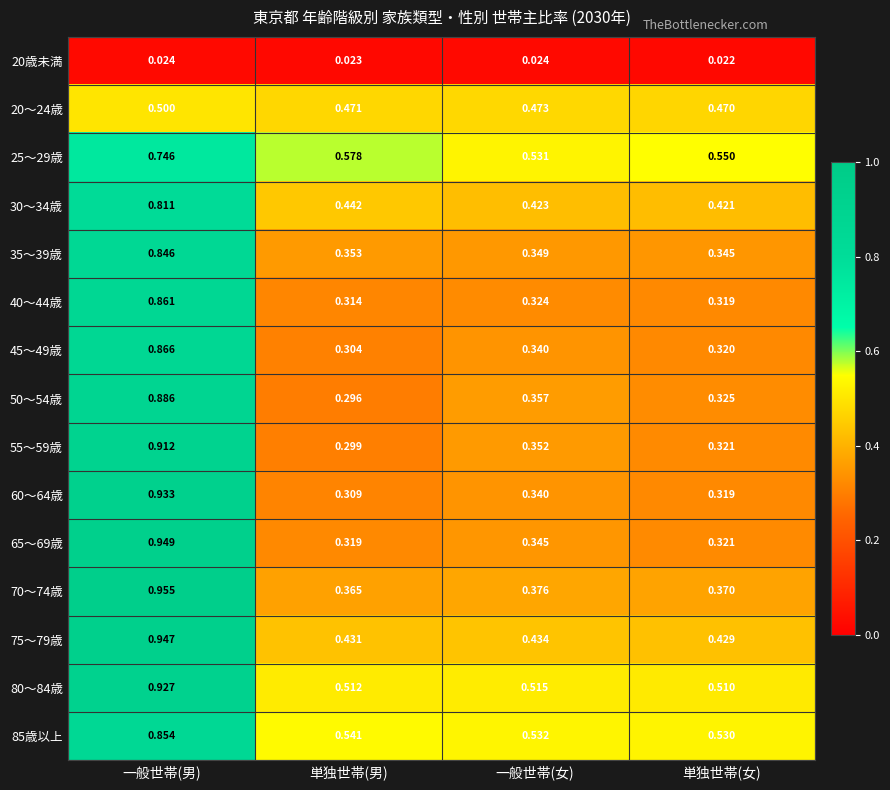

Where is 65～69歳 nearest to the value 0?

単独世帯(男)